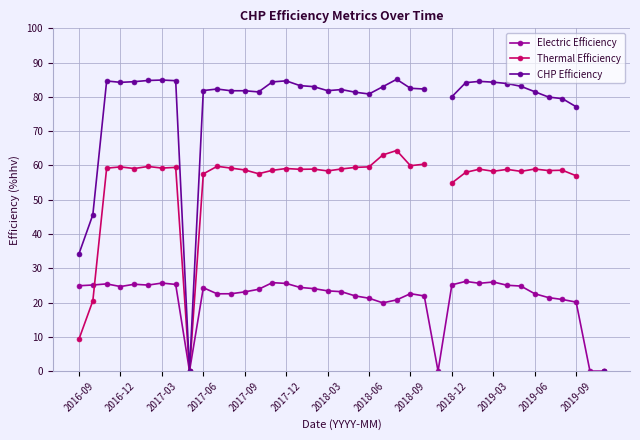

True or false: Electric Efficiency has a value of 16.1 at 2016-09.

False